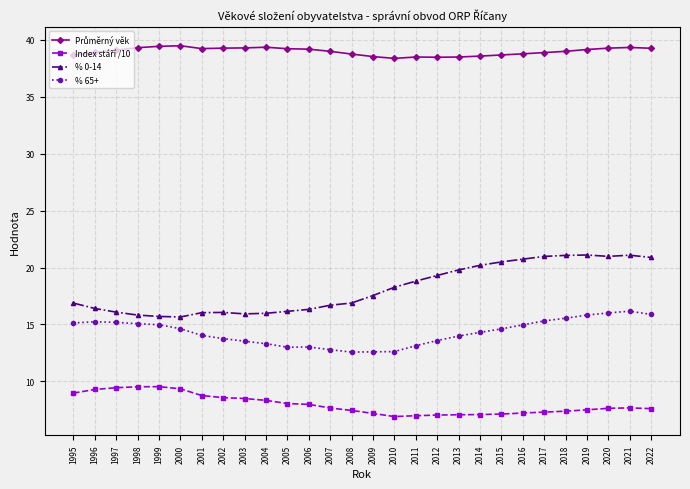

What value does the % 0-14 series have at 1995?

16.9